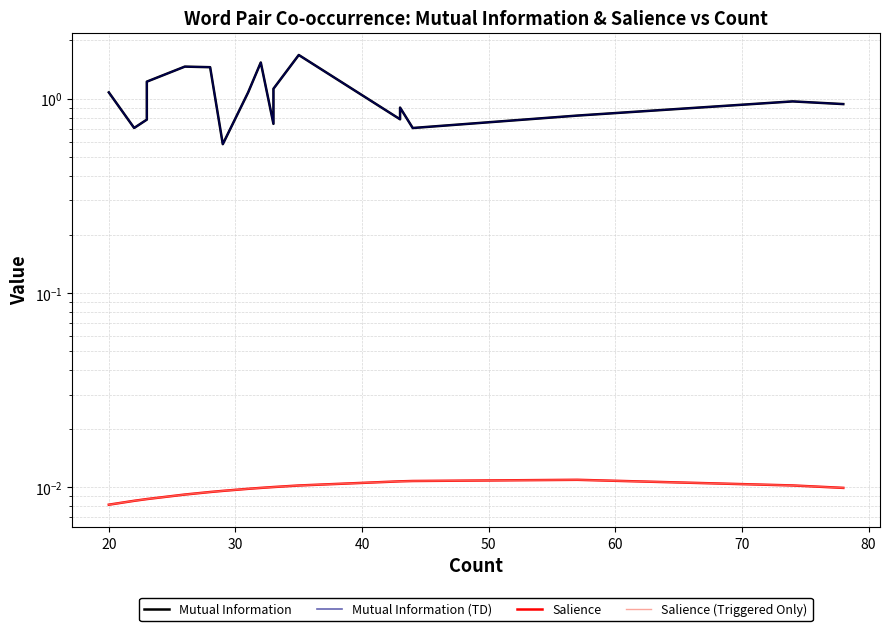

Is the value of Mutual Information at 15 greater than the value of Salience (Triggered Only) at 13?

Yes